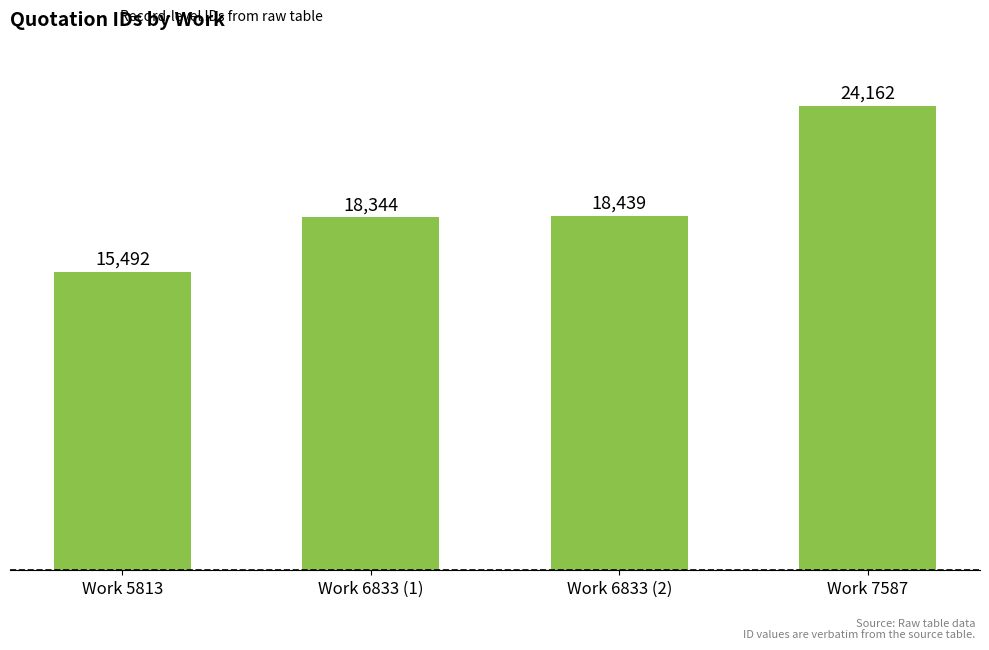

Does the chart contain any negative values?

No